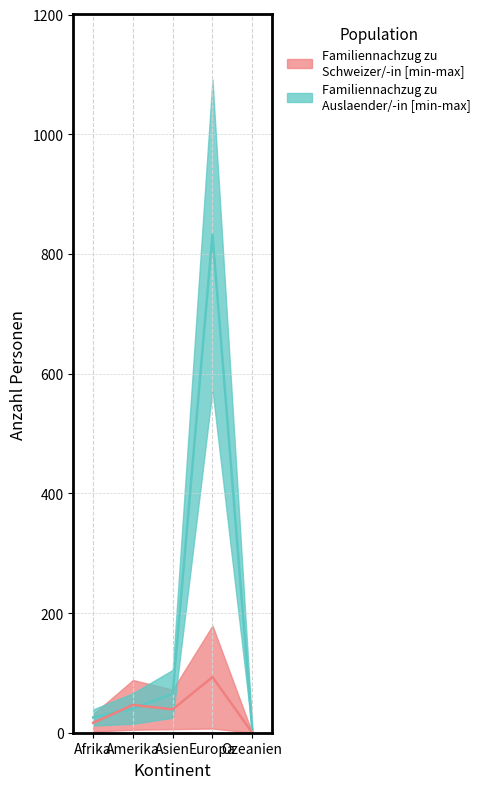

Where does the Familiennachzug zu Schweizer (Total) series first go above 39?

Amerika